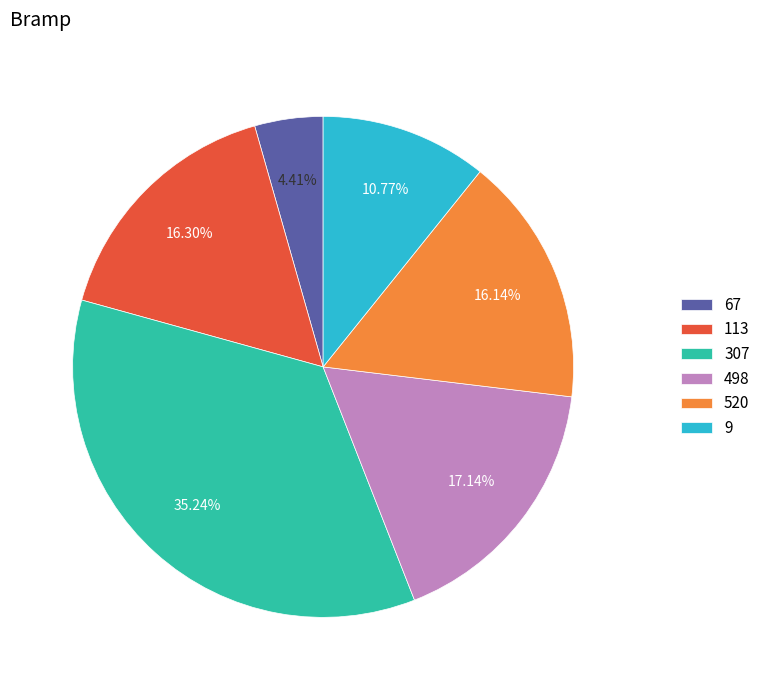

What is the ratio of the value at 520 to the value at 67?

3.7